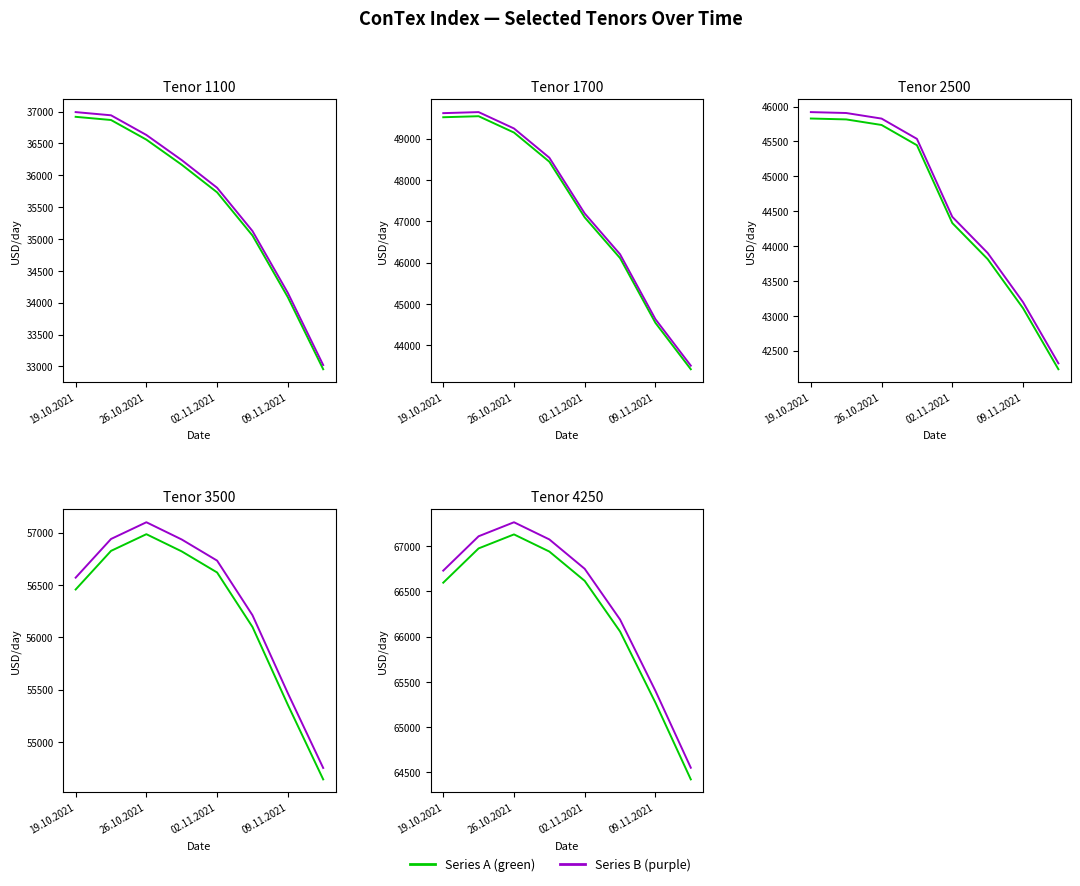

What is the maximum value for Series B (purple)?

67265.0